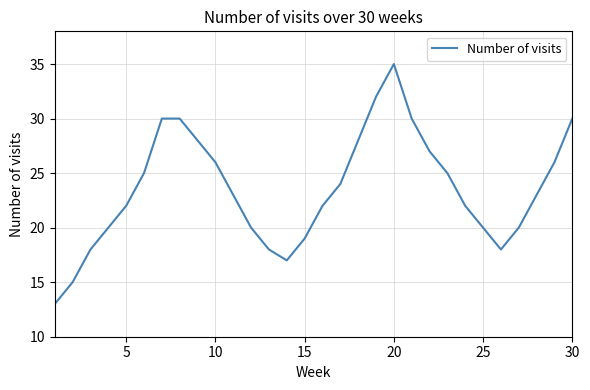

What is the greatest value displayed?

35